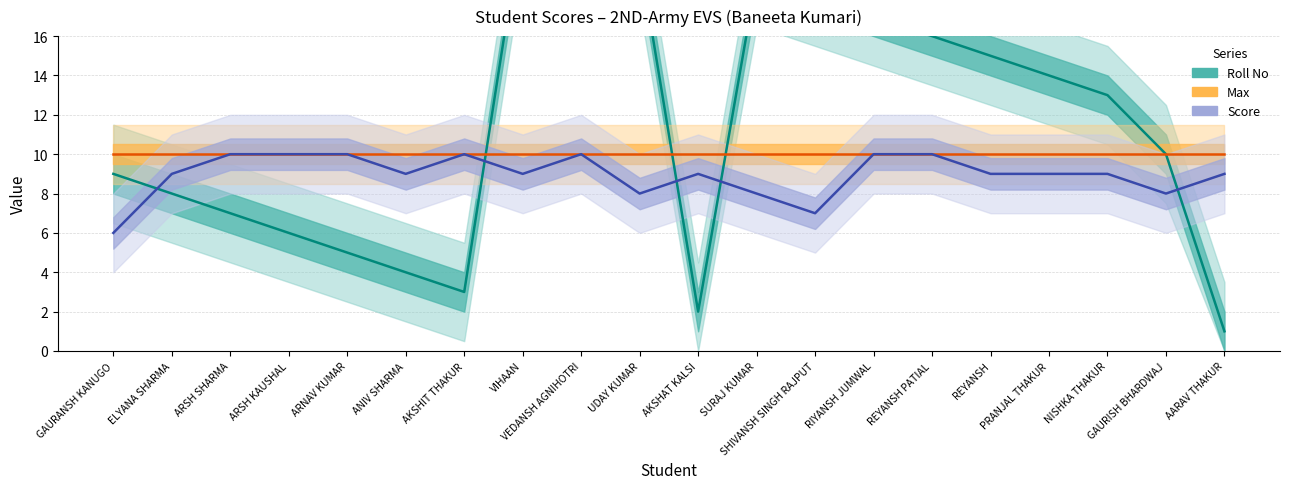

Is it true that Score equals 9 at NISHKA THAKUR?

True